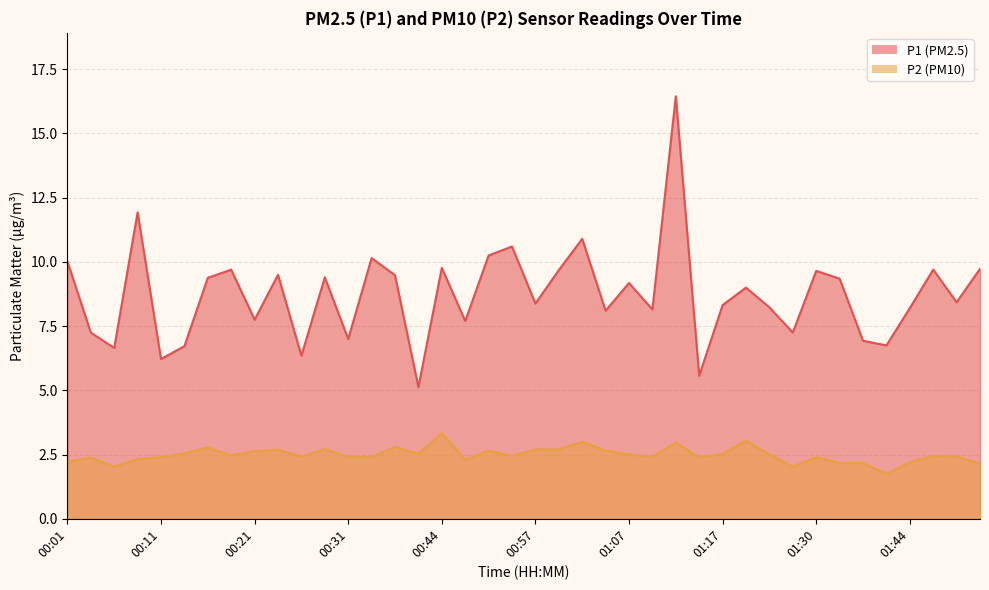

What are all the series names shown in the legend?

P1, P2